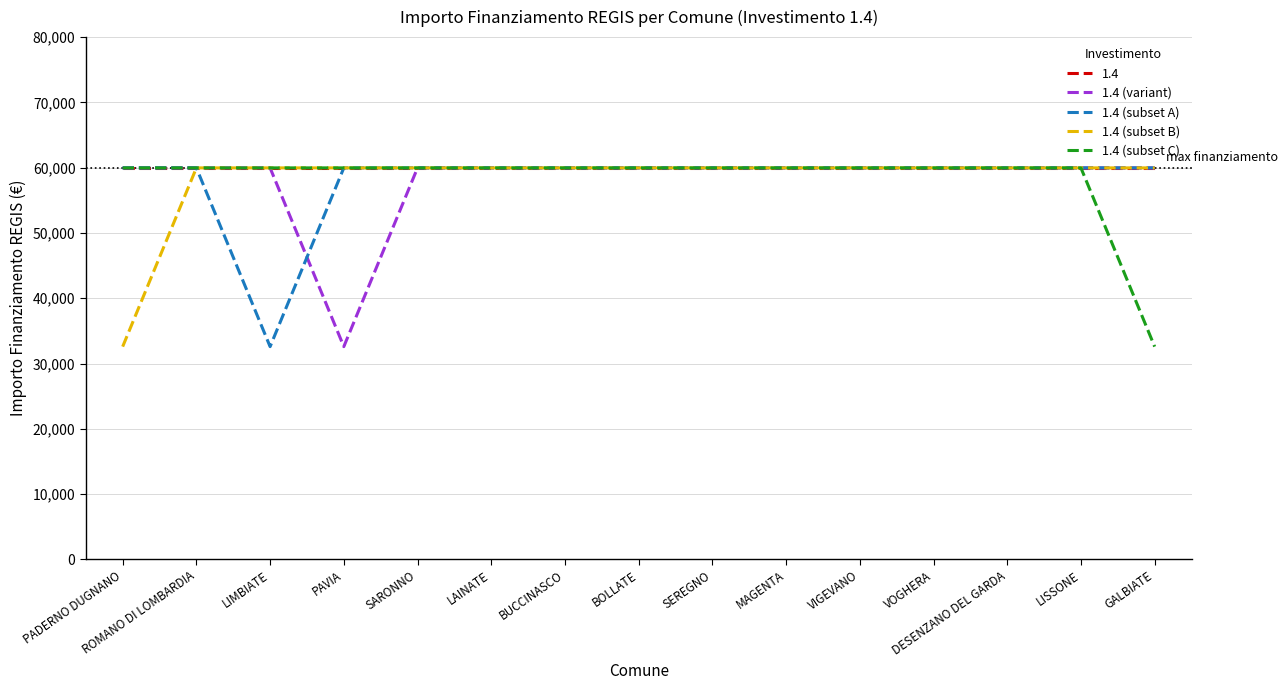

Is it true that 1.4 (subset A) equals 102182 at SARONNO?

False